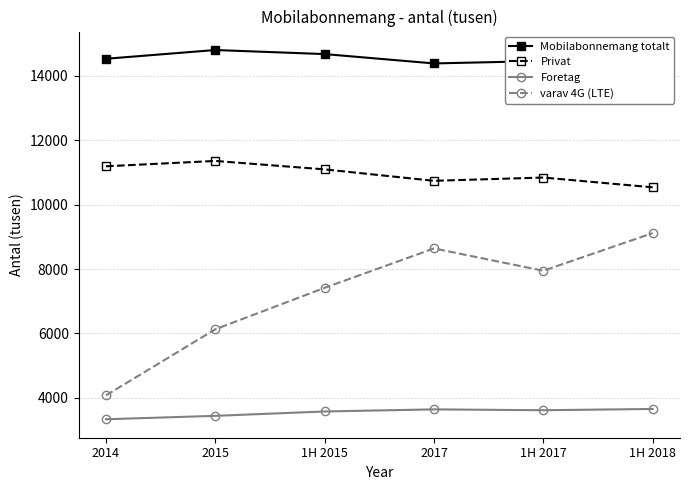

How many data points does each series have?

6